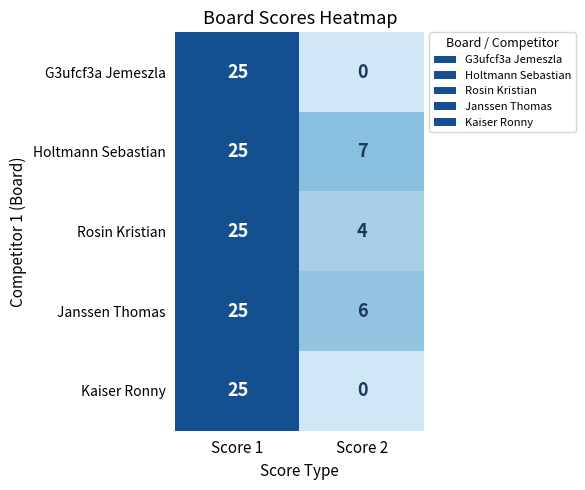

Reading left to right, extract all data points from this chart.

G3ufcf3a Jemeszla: 25	0
Holtmann Sebastian: 25	7
Rosin Kristian: 25	4
Janssen Thomas: 25	6
Kaiser Ronny: 25	0